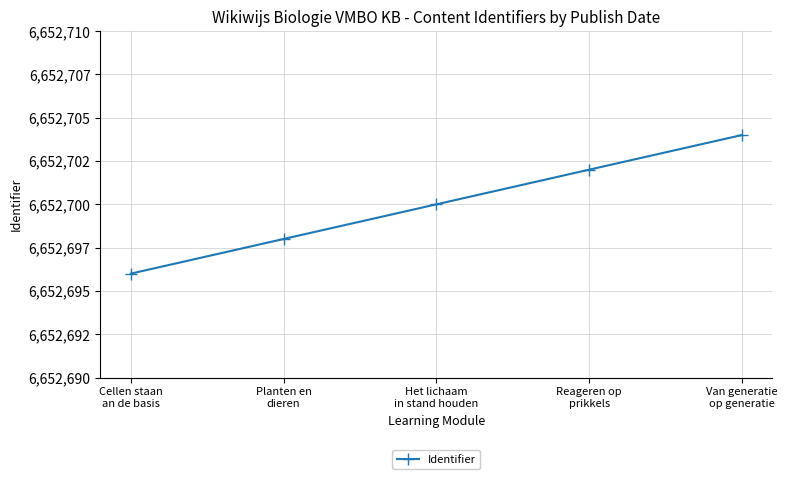

What is the average value?

6652700